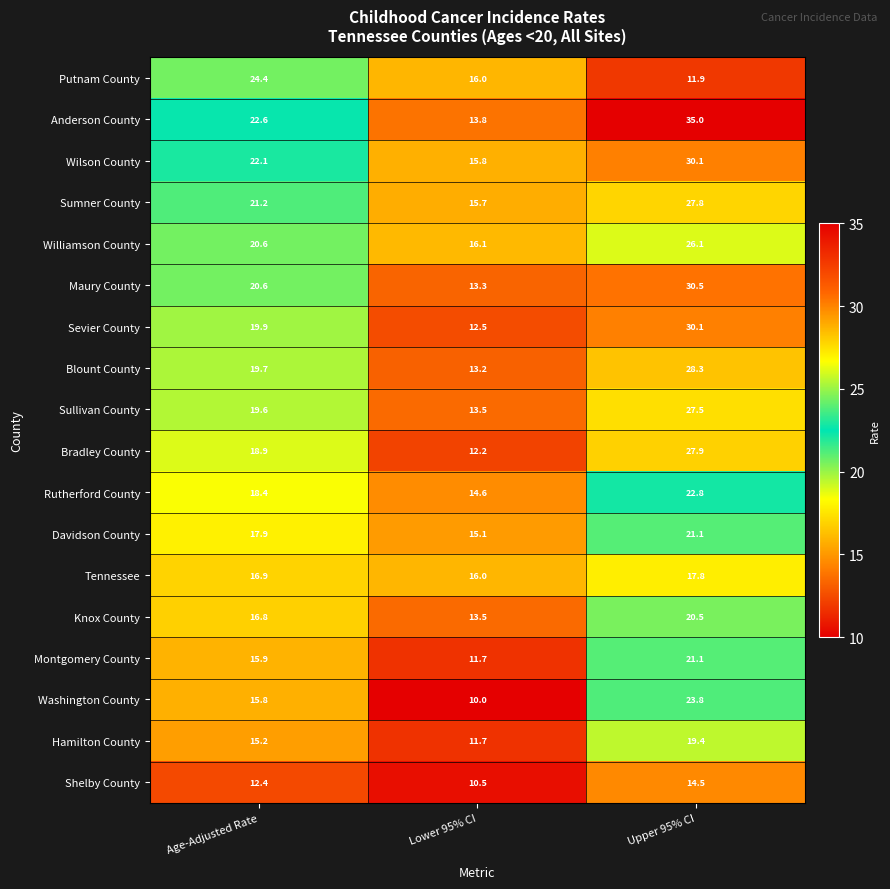

List the labels in order of Sullivan County value, smallest first.

Lower 95% CI, Age-Adjusted Rate, Upper 95% CI